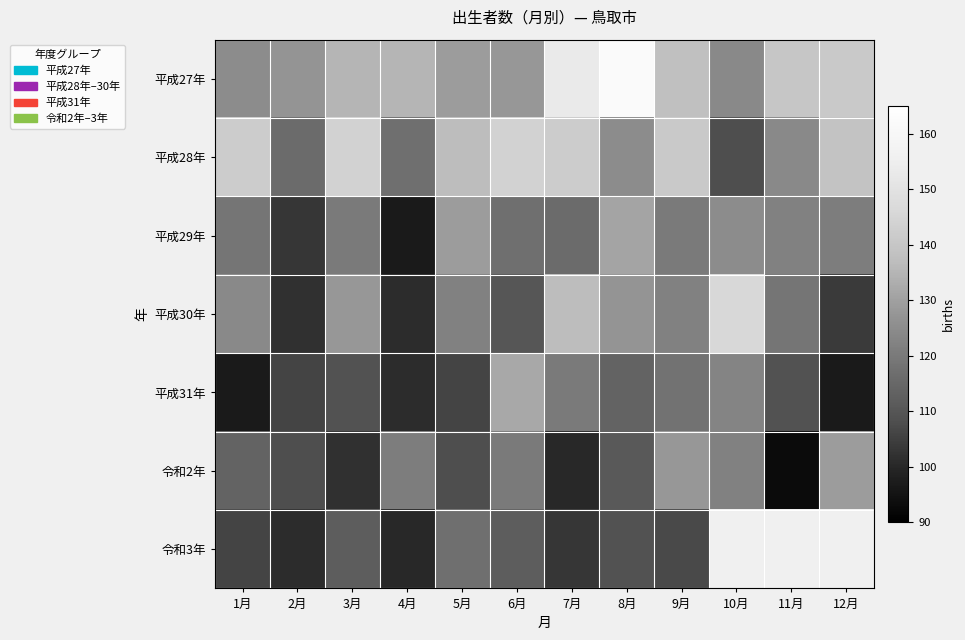

Which category has the lowest value across all series?

11月